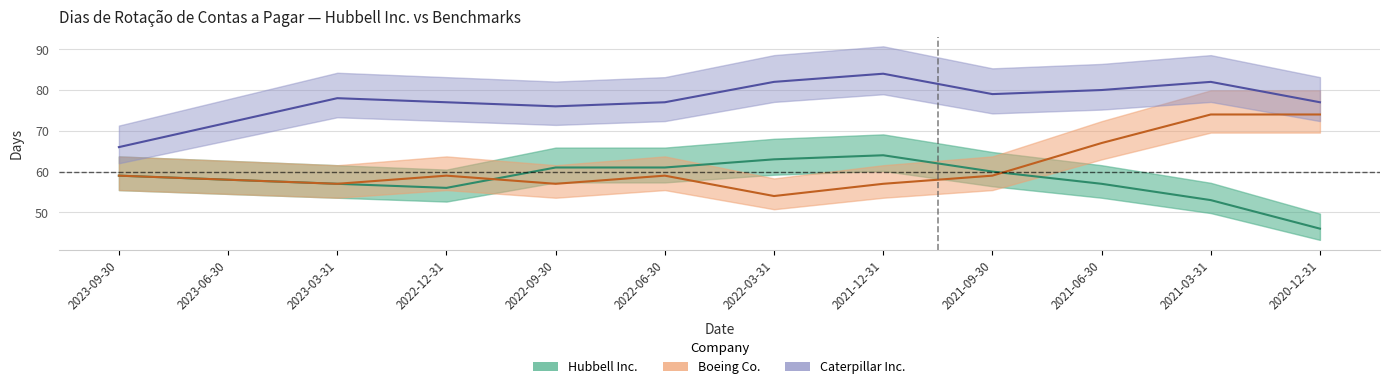

Where is the first local maximum for Hubbell Inc.?

2021-12-31